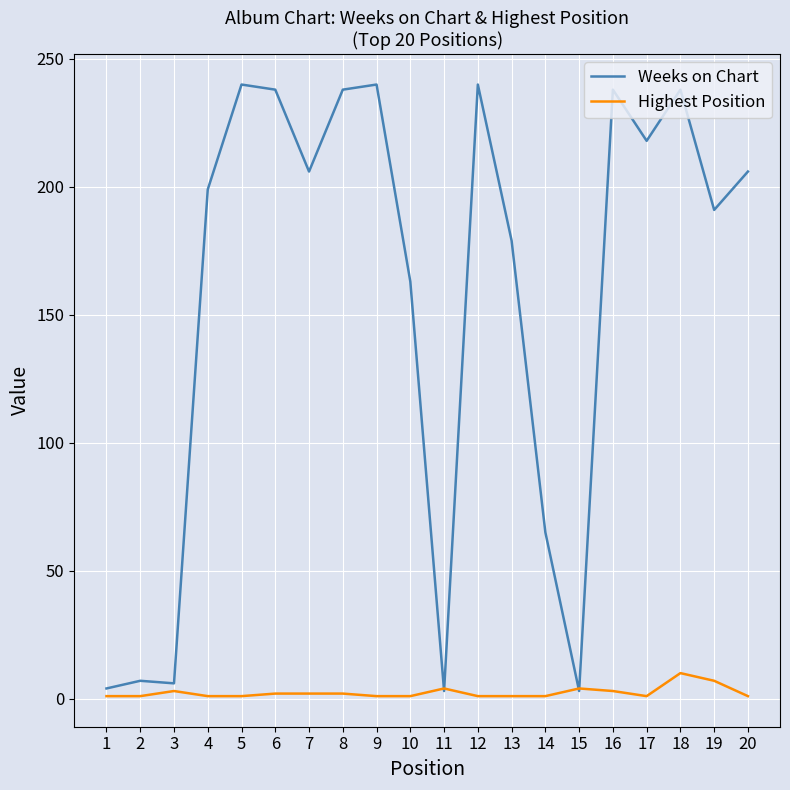

Is it true that Highest Position equals 2 at 6?

True